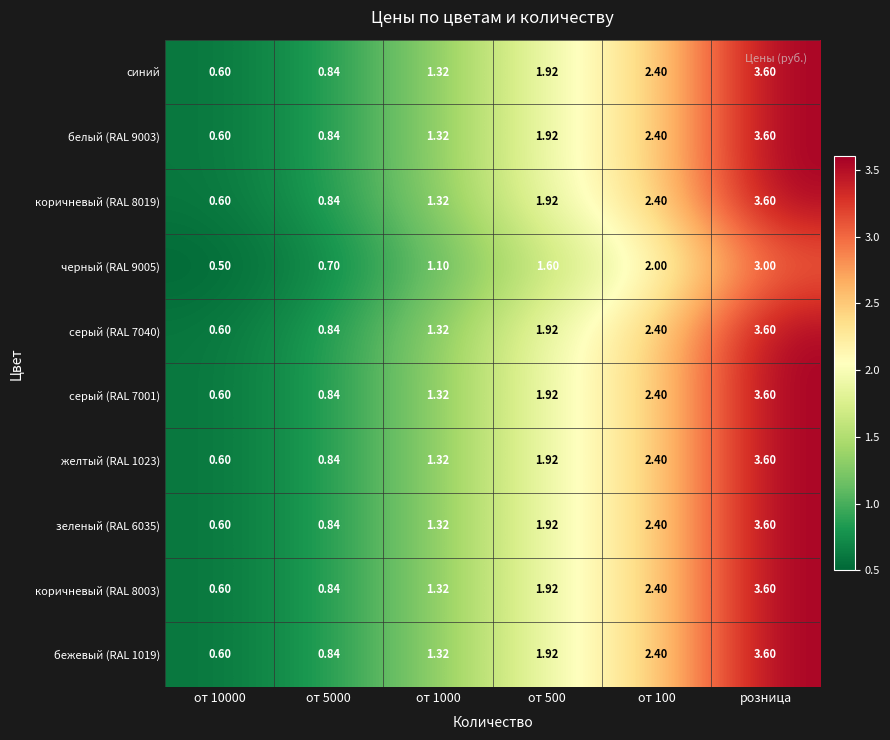

At which label does синий reach its peak?

розница